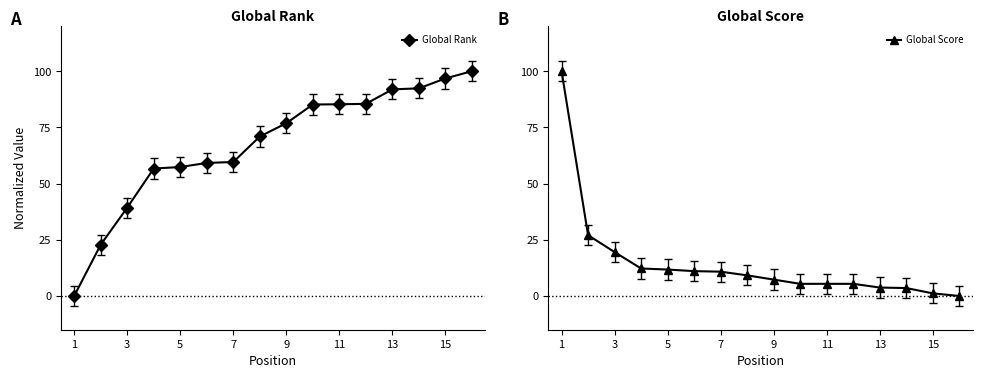

How many intersections are there between Global Score and Global Rank?

1